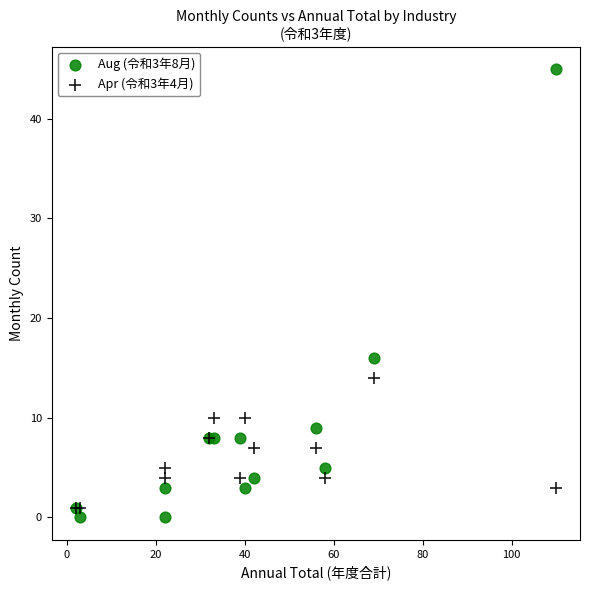

Which series has the widest spread of Y values?

Aug (令和3年8月)